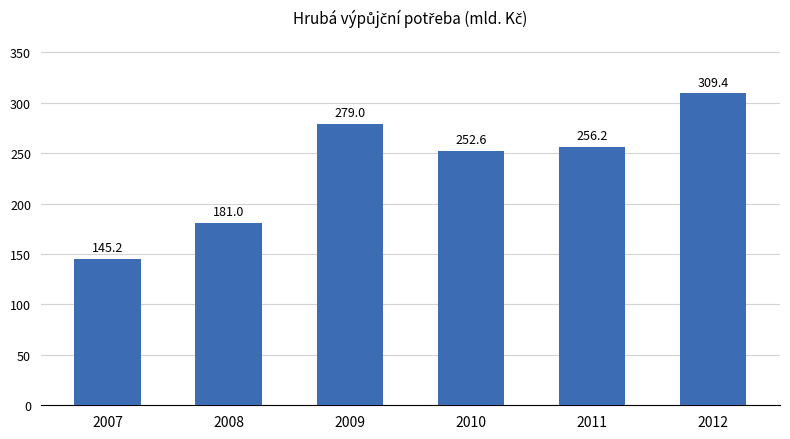

List the labels in order of value, largest first.

2012, 2009, 2011, 2010, 2008, 2007